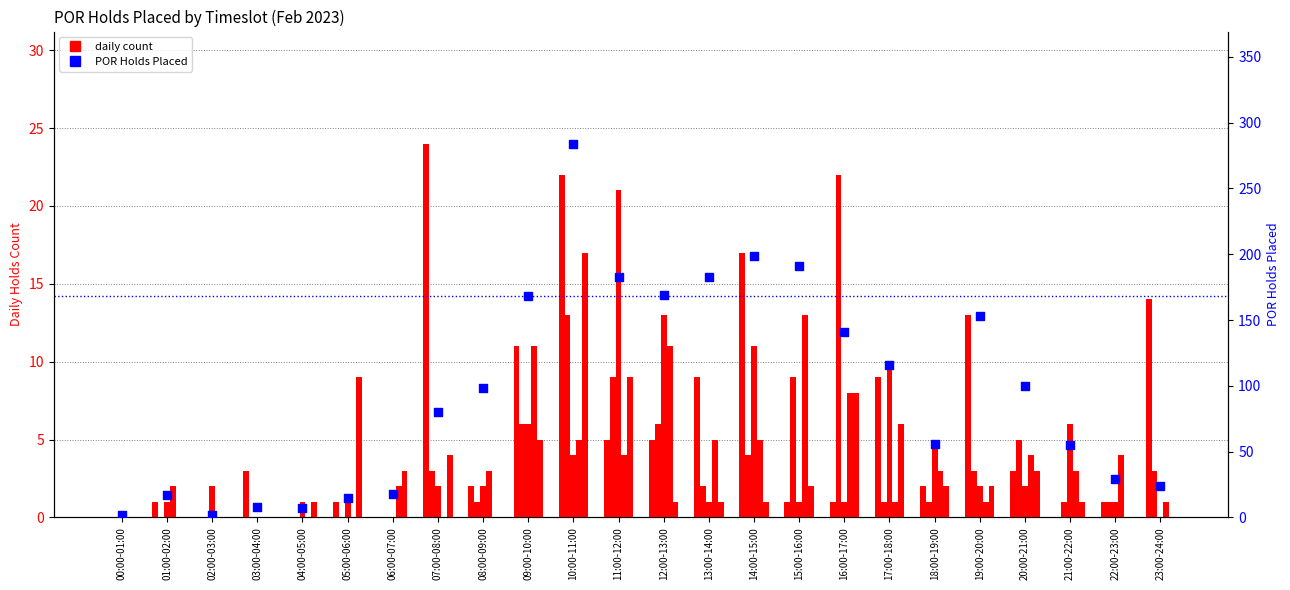

What is the ratio of the value at 16:00-17:00 to the value at 03:00-04:00?

17.6